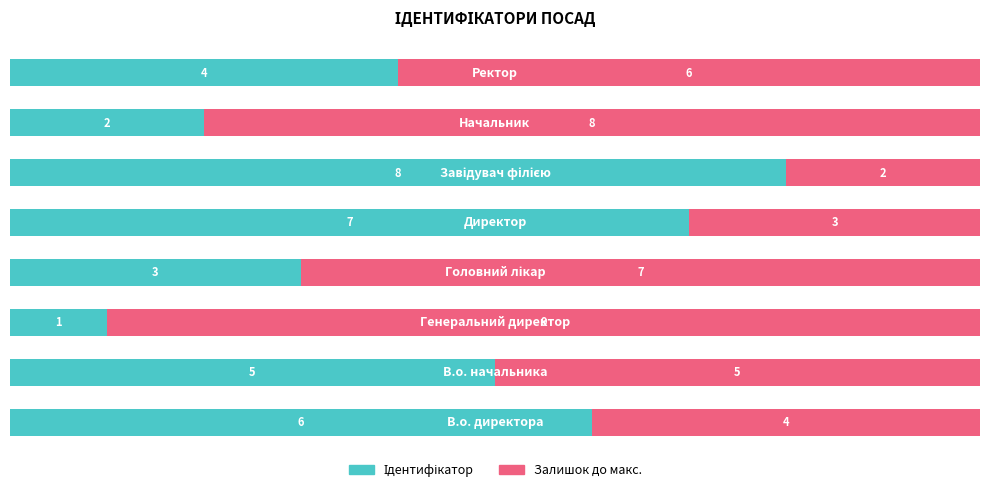

Count the number of data series in this chart.

2